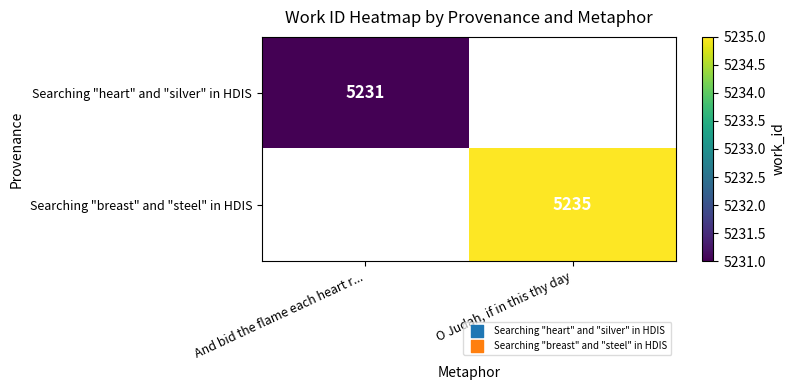

How many distinct data groups are displayed?

2